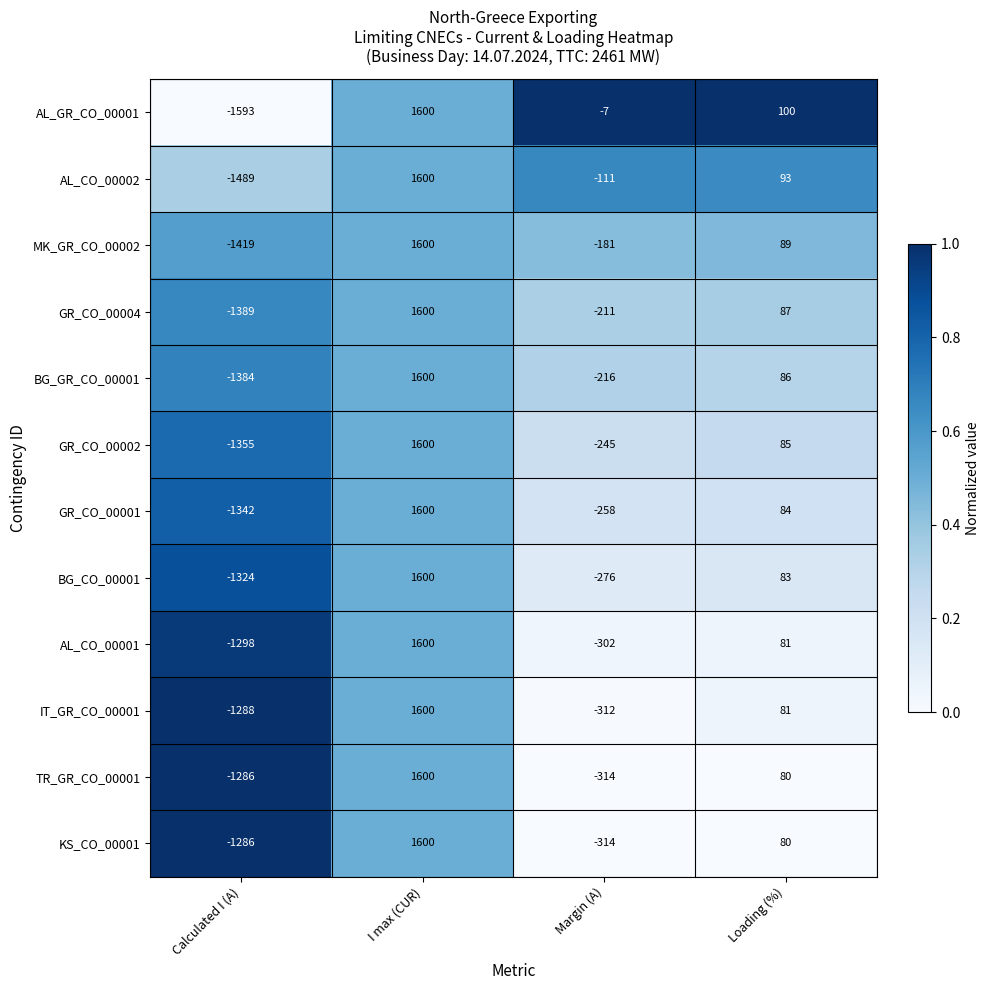

At which category does the chart reach its minimum across all series?

Calculated I (A)